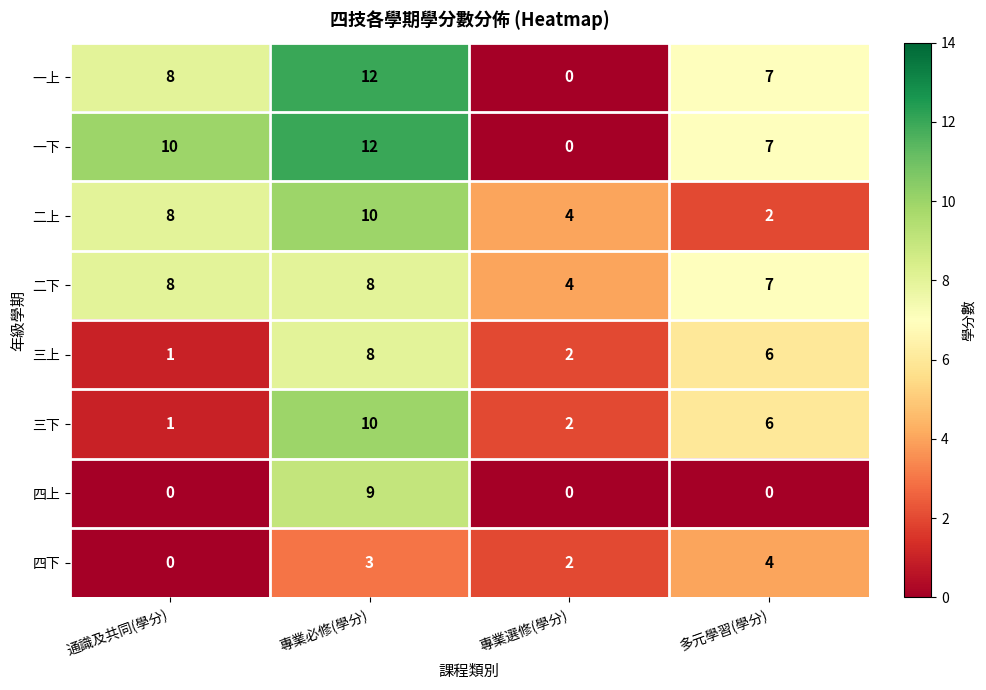

How many categories are shown in the chart?

4